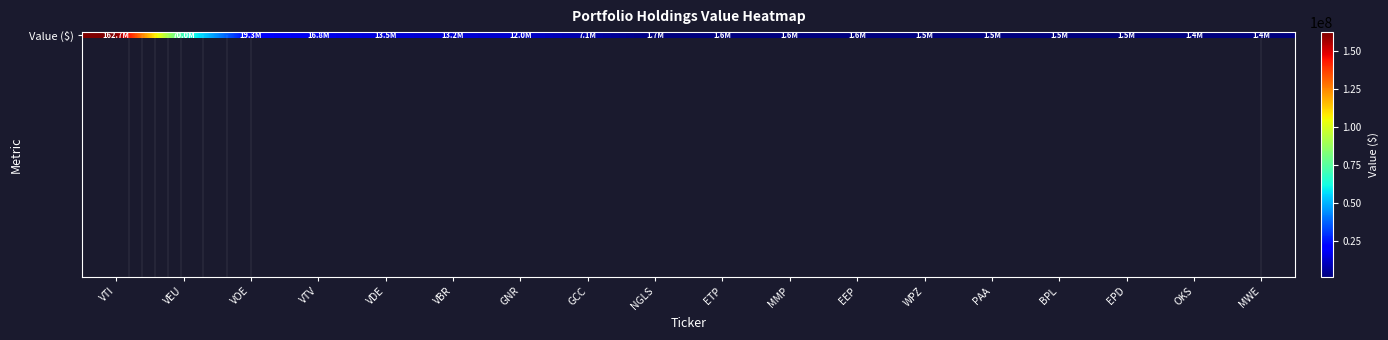

What value does the data have at EPD, to the nearest 100?

1502000